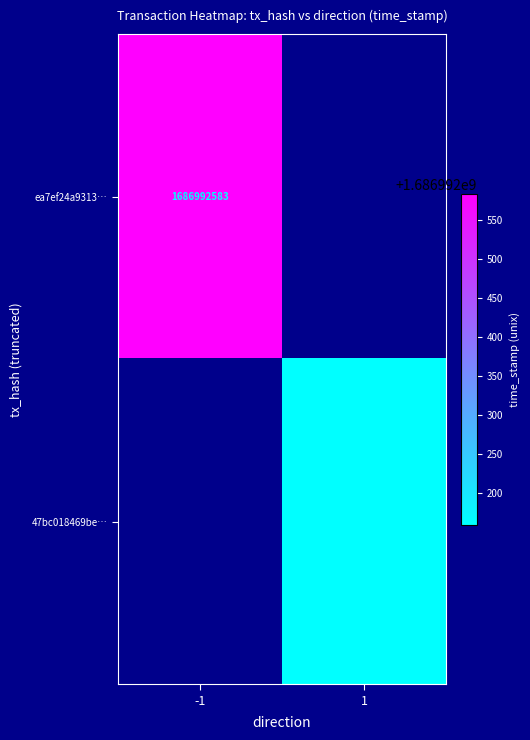

The value of ea7ef24a9313… at -1 is 1086731704. True or false?

False